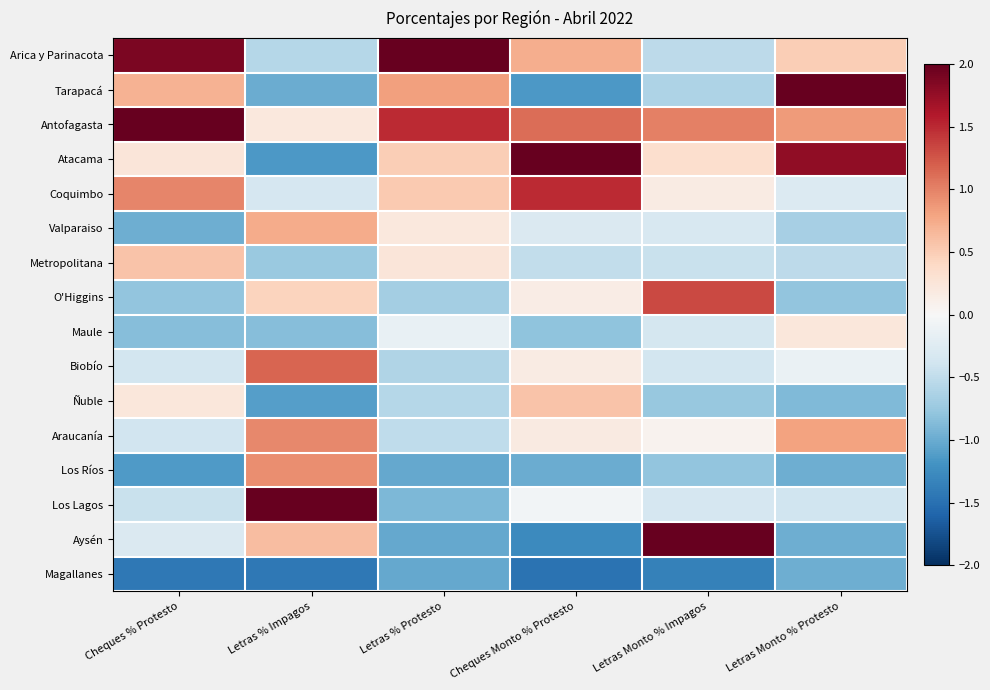

At Cheques % Protesto, list the series in order from largest to smallest.

Antofagasta, Arica y Parinacota, Coquimbo, Tarapacá, Metropolitana, Atacama, Ñuble, Aysén, Biobío, Araucanía, Los Lagos, O'Higgins, Maule, Valparaiso, Los Ríos, Magallanes